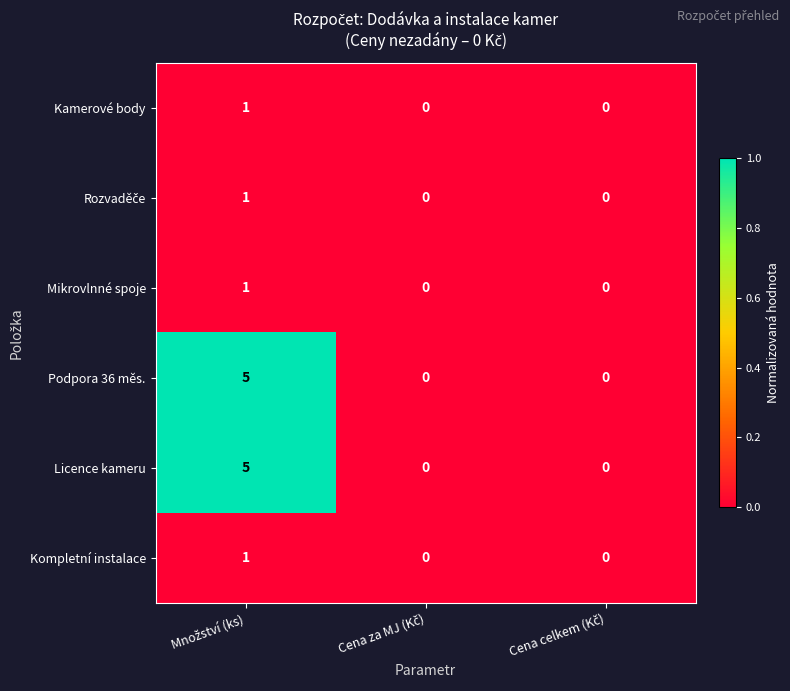

What is the greatest value displayed?

5